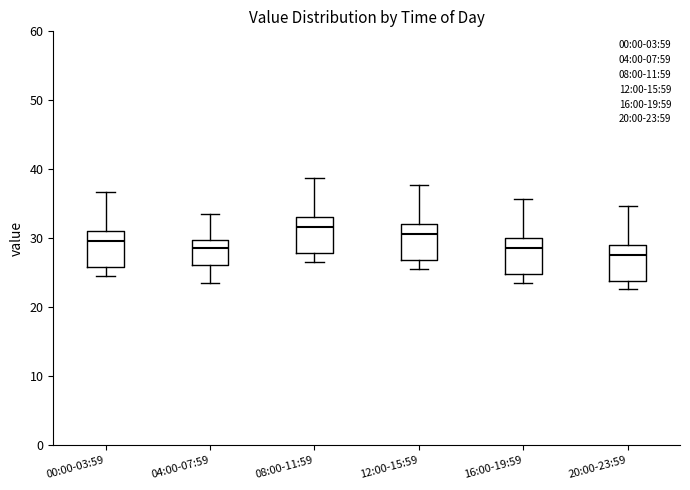

Reading left to right, read every box against the y-axis: the position of its median line, the range the box covers, and the ends of its whiskers. The values are not printed on the chart, so give them approximately, as read against the axis.

00:00-03:59: median 30, box 26 to 31, whiskers 25 to 37
04:00-07:59: median 29, box 26 to 30, whiskers 24 to 33
08:00-11:59: median 32, box 28 to 33, whiskers 27 to 39
12:00-15:59: median 31, box 27 to 32, whiskers 26 to 38
16:00-19:59: median 29, box 25 to 30, whiskers 24 to 36
20:00-23:59: median 28, box 24 to 29, whiskers 23 to 35